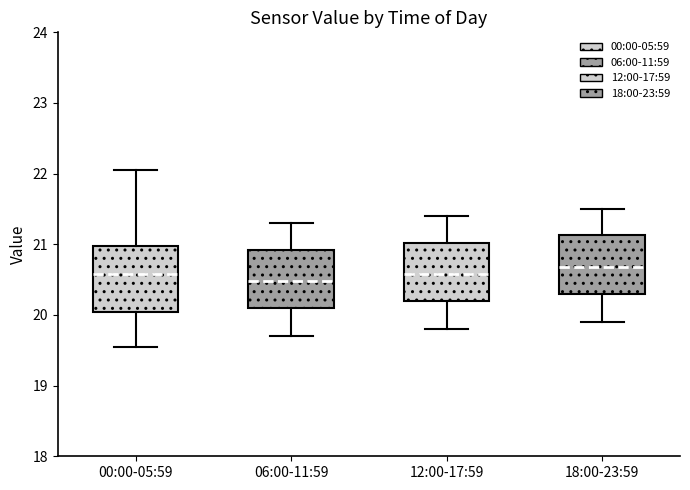

Comparing the boxes themselves (not the whiskers), which one is the tallest?

00:00-05:59